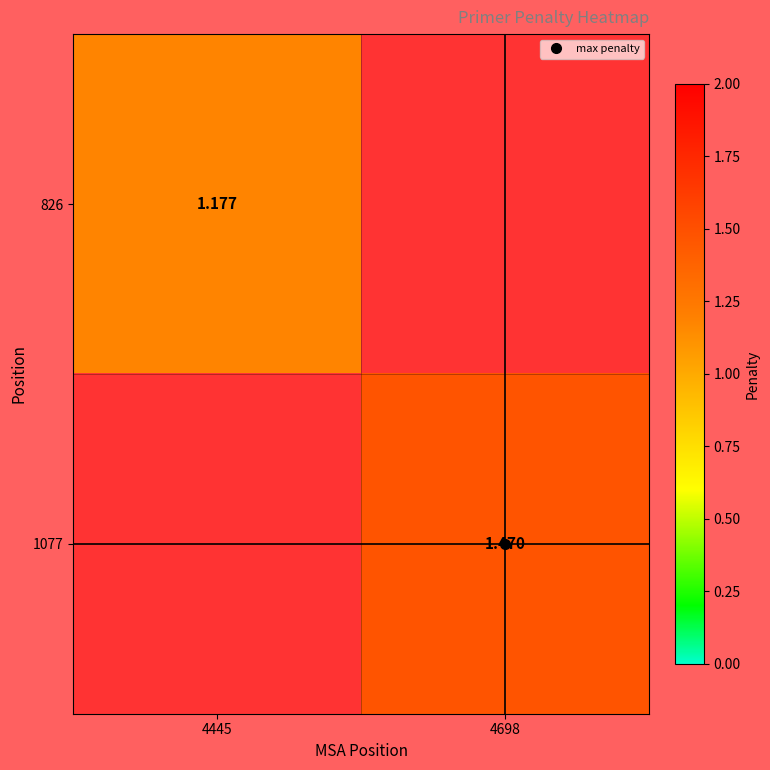

Which has a higher value, 4445 or 4698?

4445